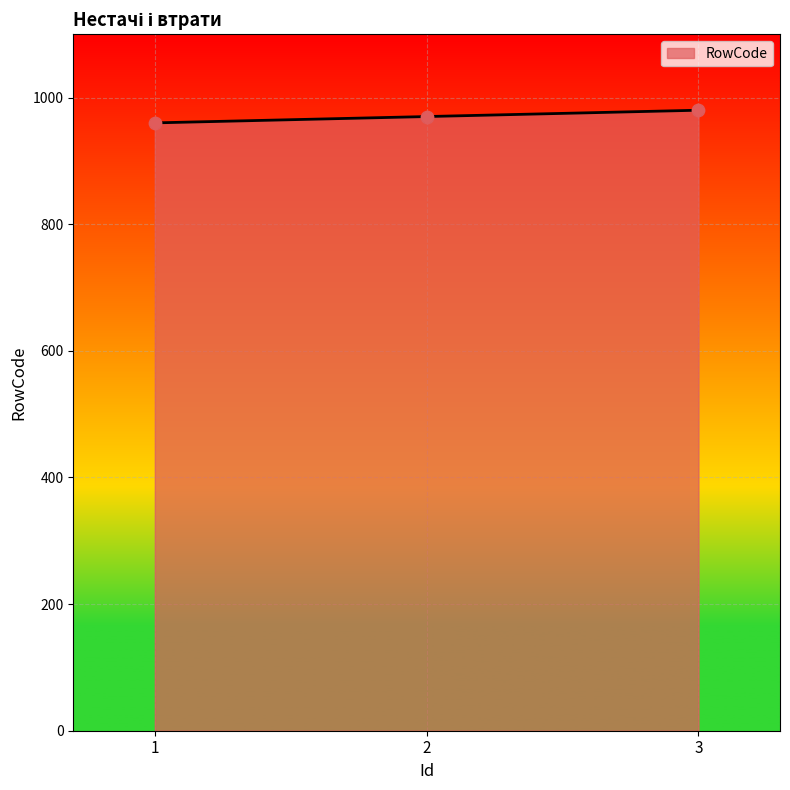

What is the ratio of the value at 1 to the value at 3?

1.0